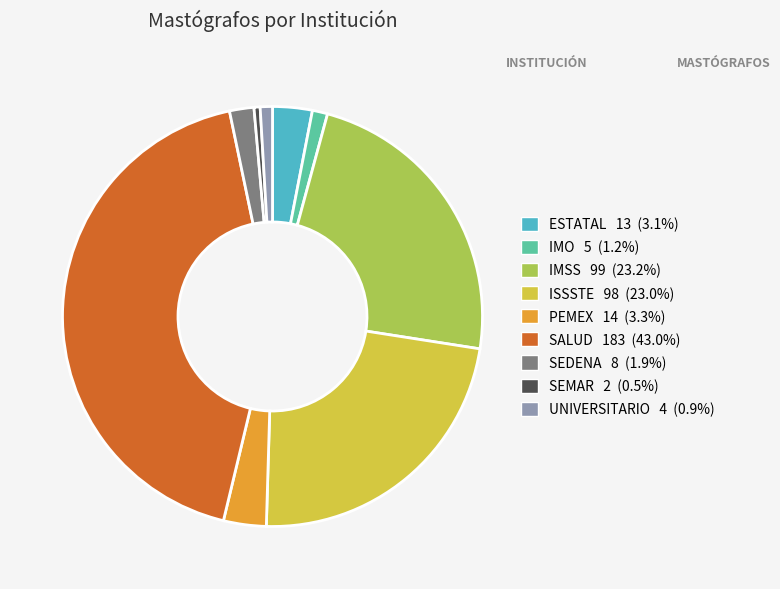

Does PEMEX represent more than half of the total?

No